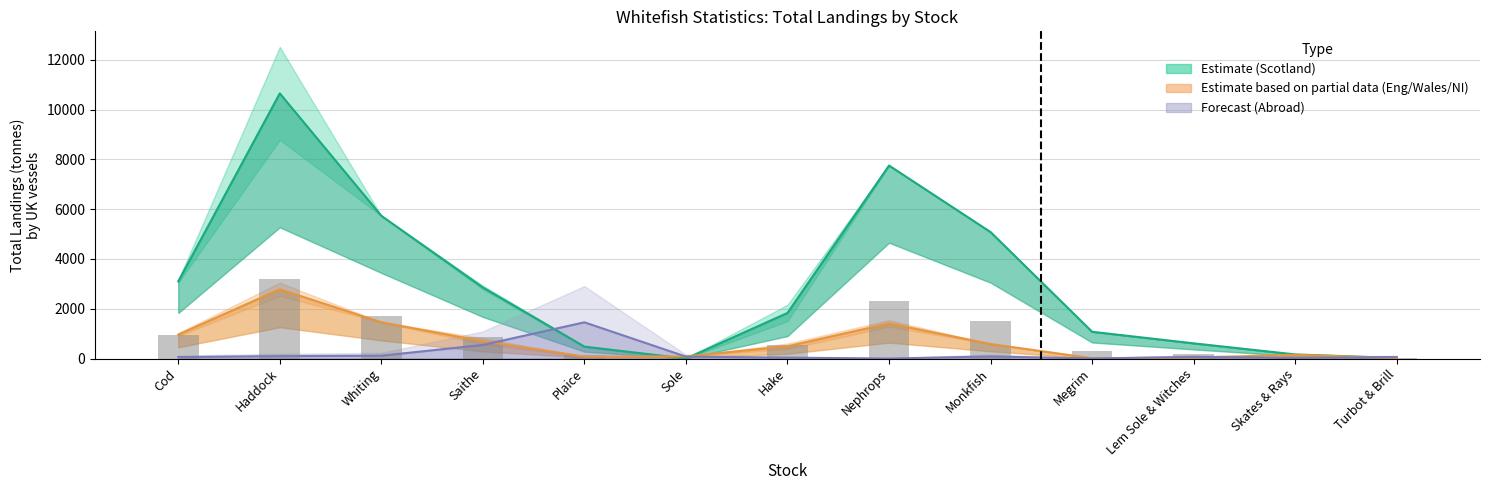

At which category is the sum across all series the highest?

Haddock